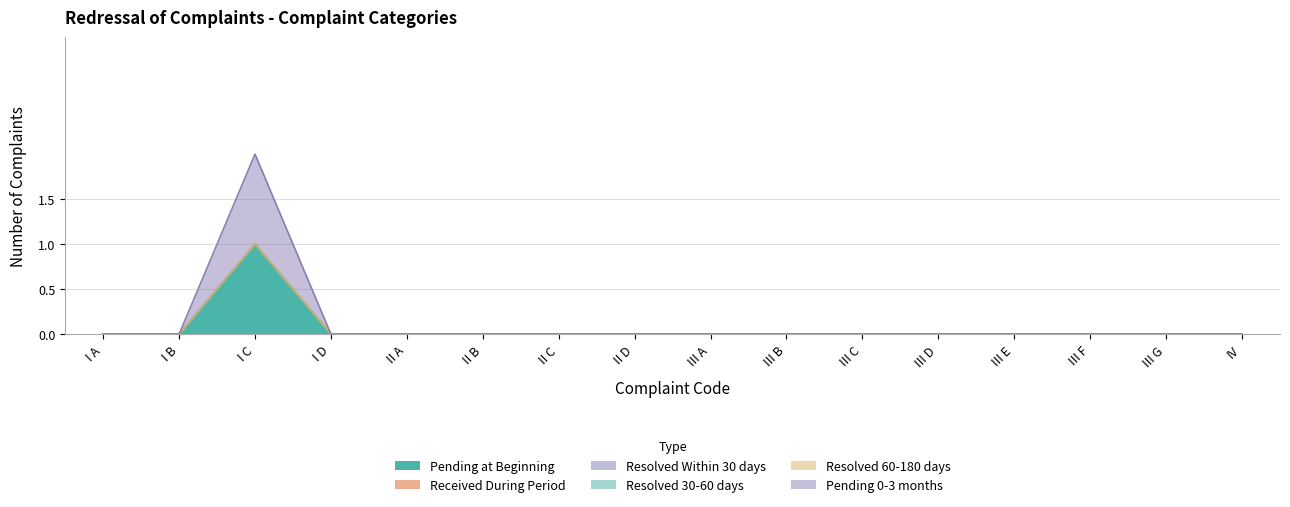

What is the label of the 6th point from the left?

II B